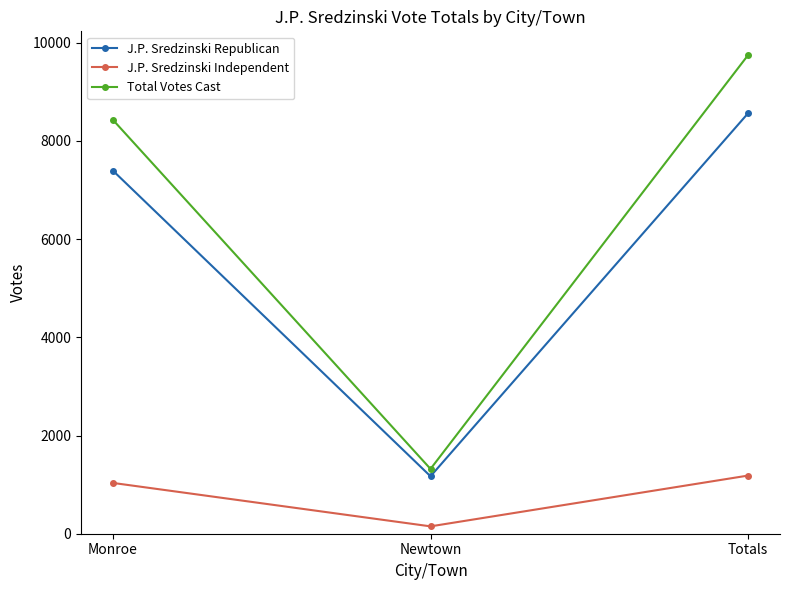

What is the lowest value of the J.P. Sredzinski Republican series?

1170